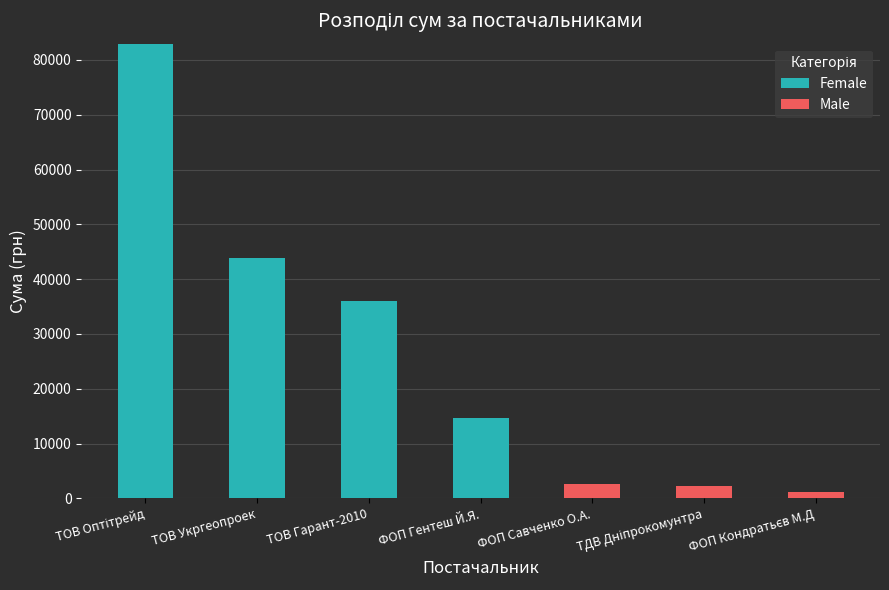

The value of Female at ФОП Гентеш Й.Я. is 14659.0. True or false?

True